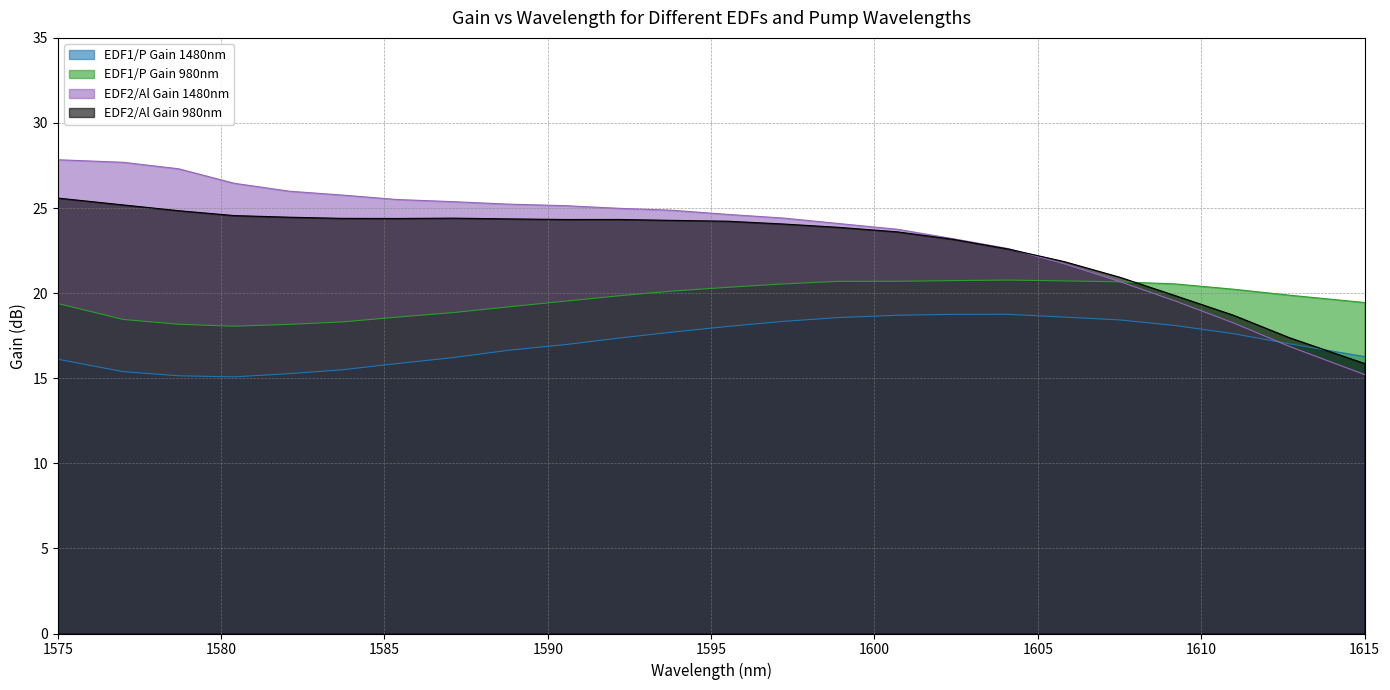

Which series ends up on top after the final intersection of EDF2/Al Gain 1480nm and EDF1/P Gain 1480nm?

EDF1/P Gain 1480nm